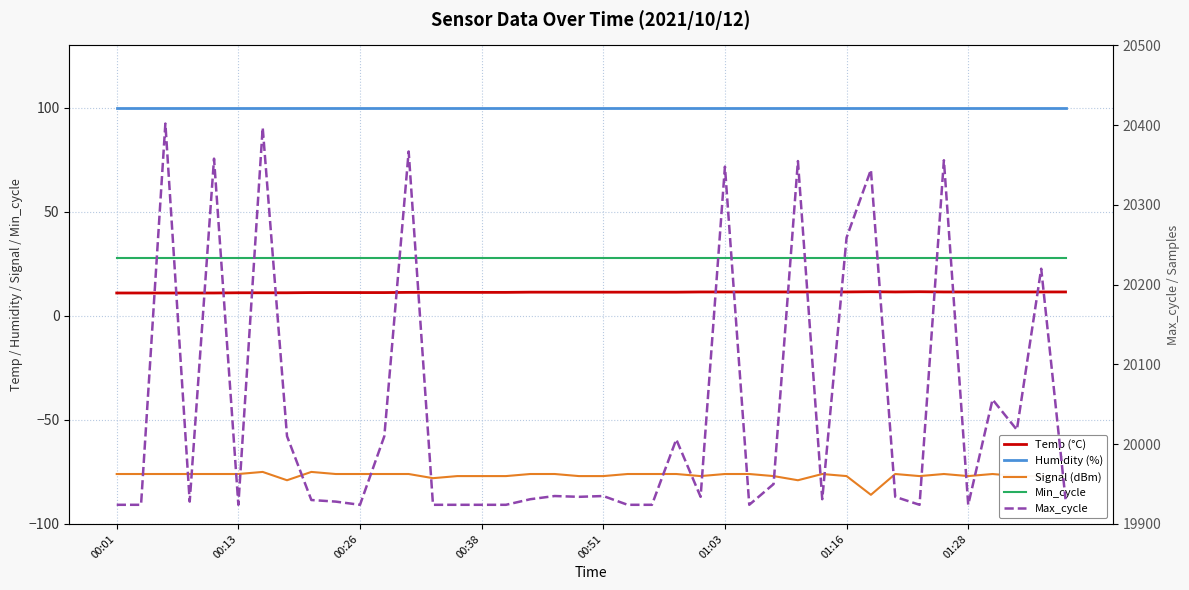

Which has a higher value, 27 or 37?

27